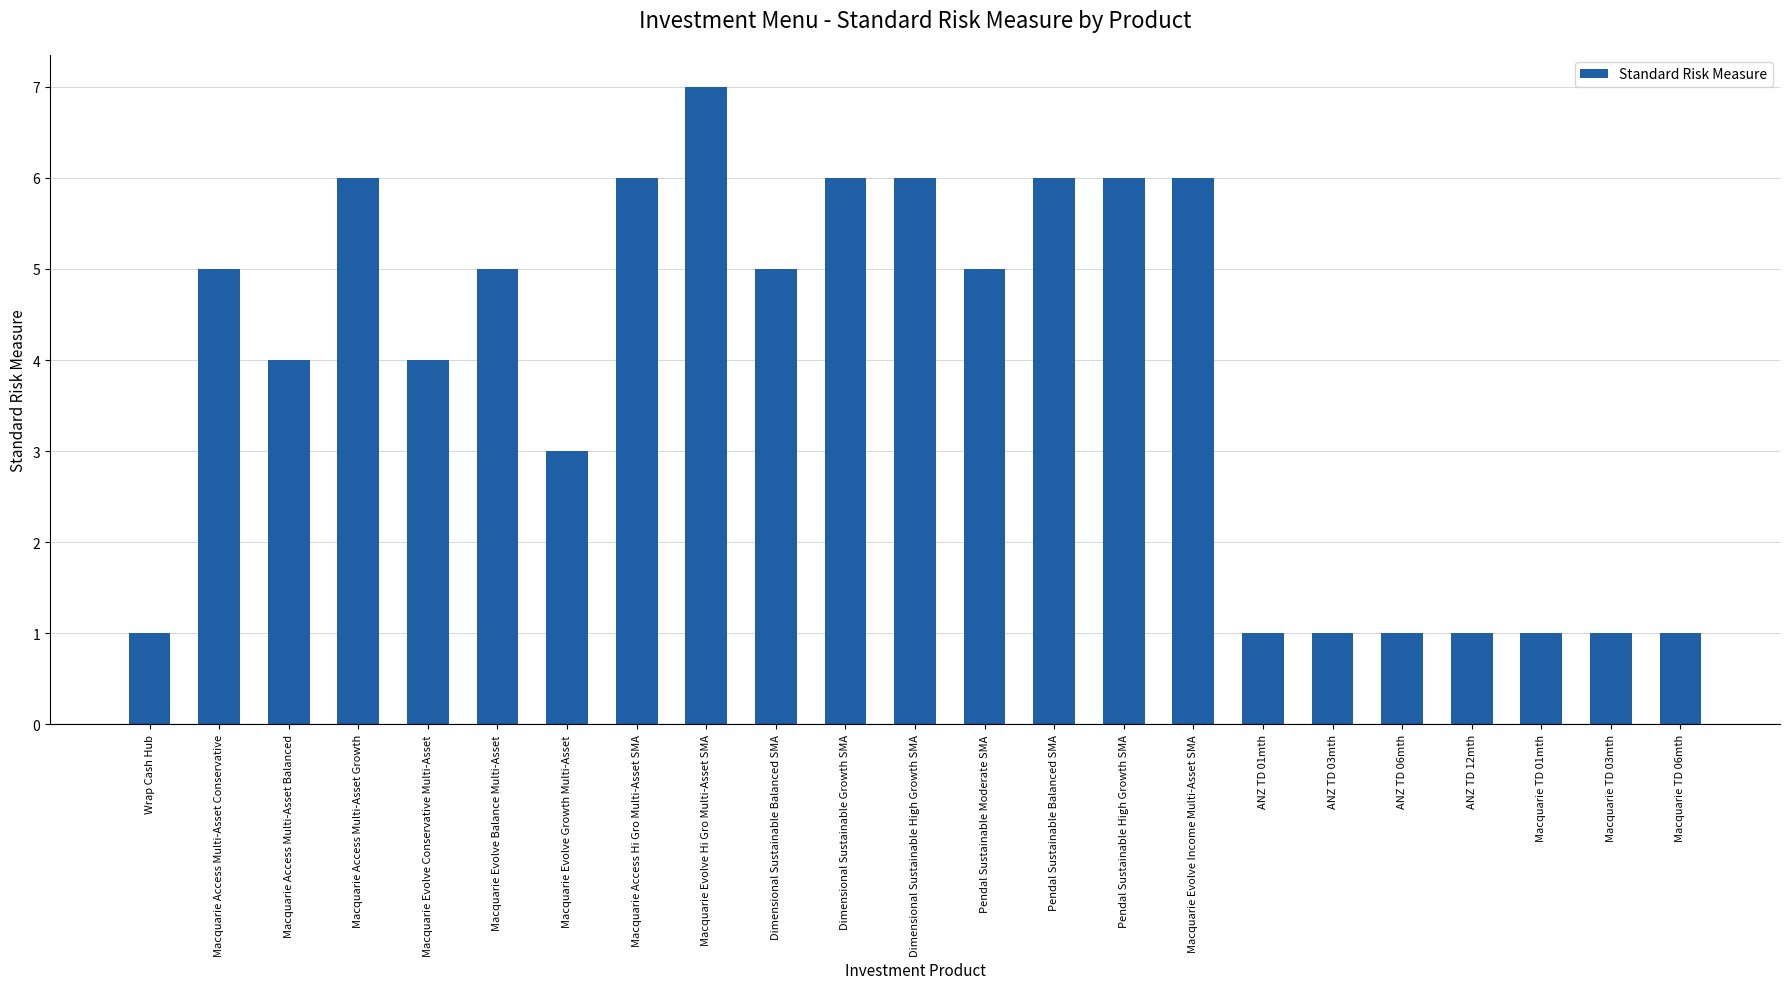

Is it true that the value at Macquarie TD 06mth is 2?

False